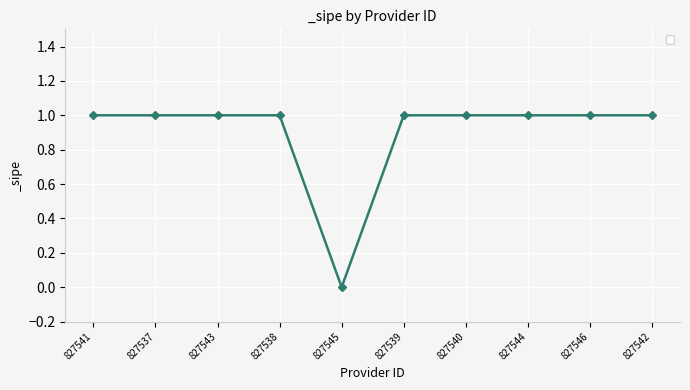

Which category has the lowest value across all series?

827545